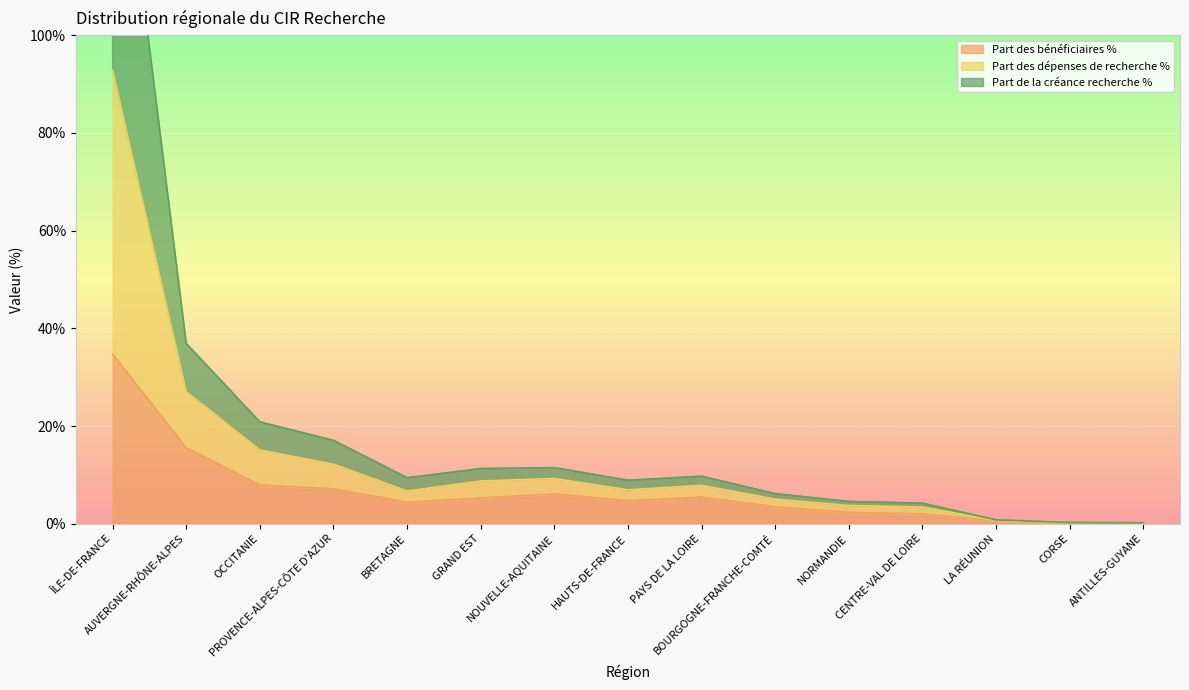

True or false: Part des bénéficiaires % and Part des dépenses de recherche % intersect in this chart.

False